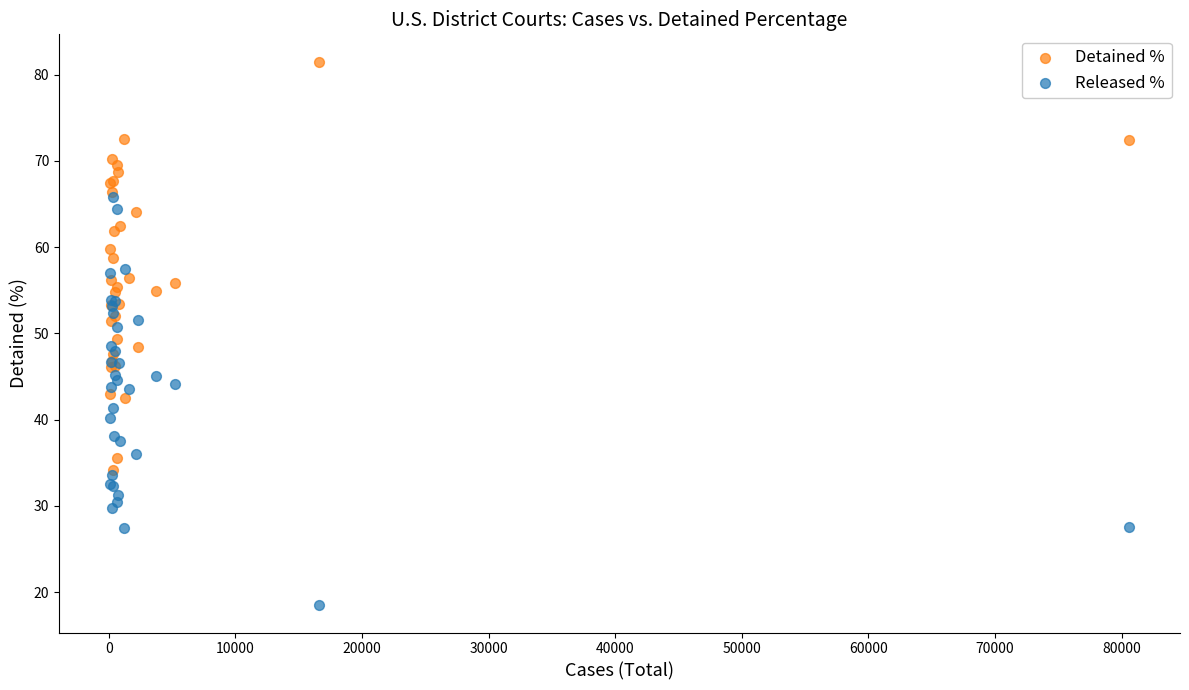

Which series contains the highest Y value?

Detained %